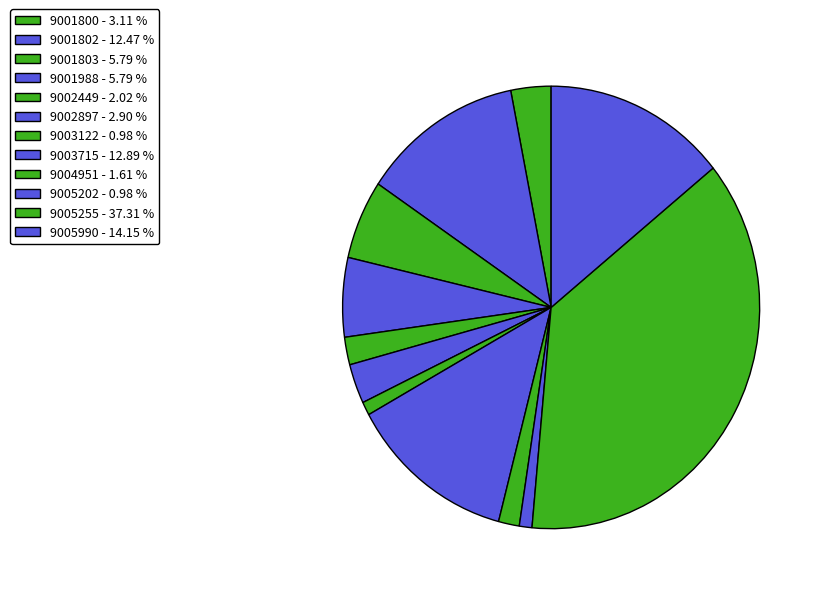

The 9002449 slice represents 2% of the pie. True or false?

True